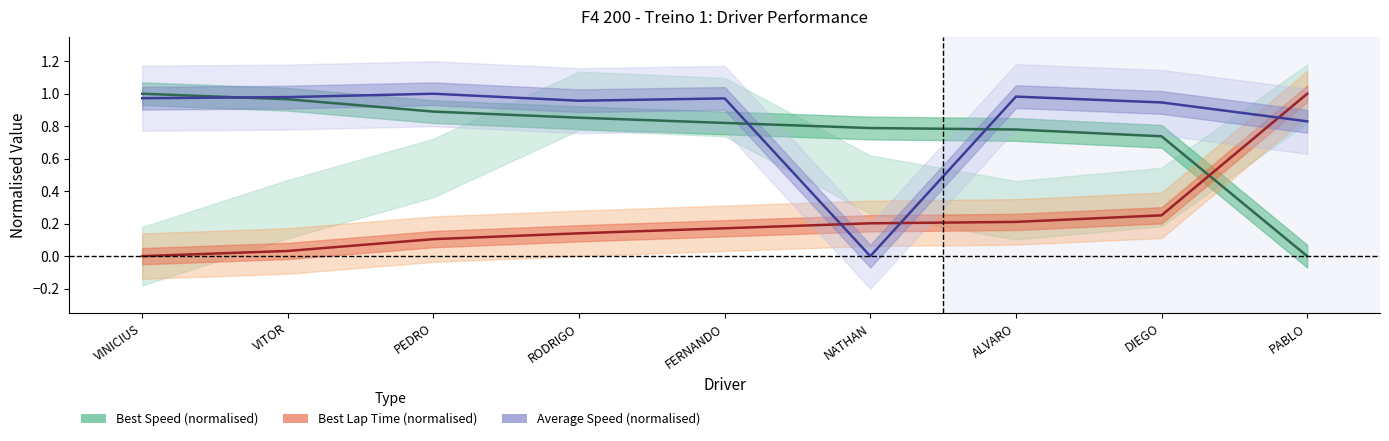

What is the average value of the Best Speed series?

0.8